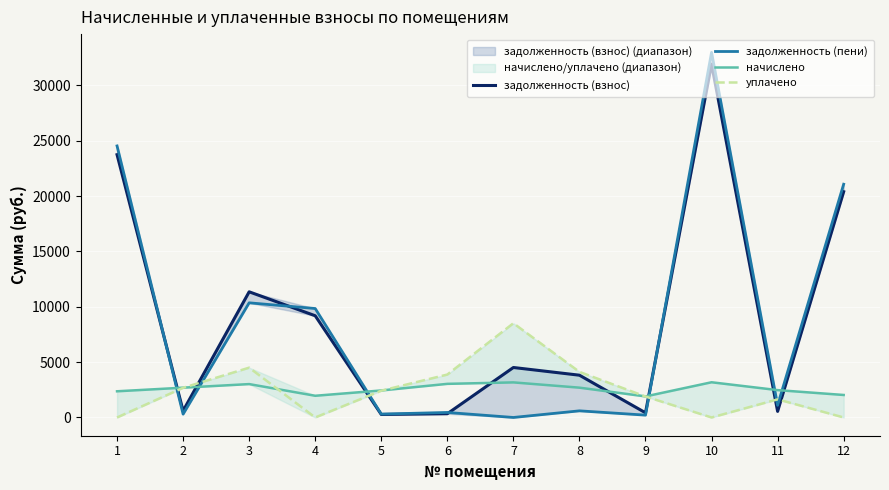

What is the total value across all series at 12?

43507.0